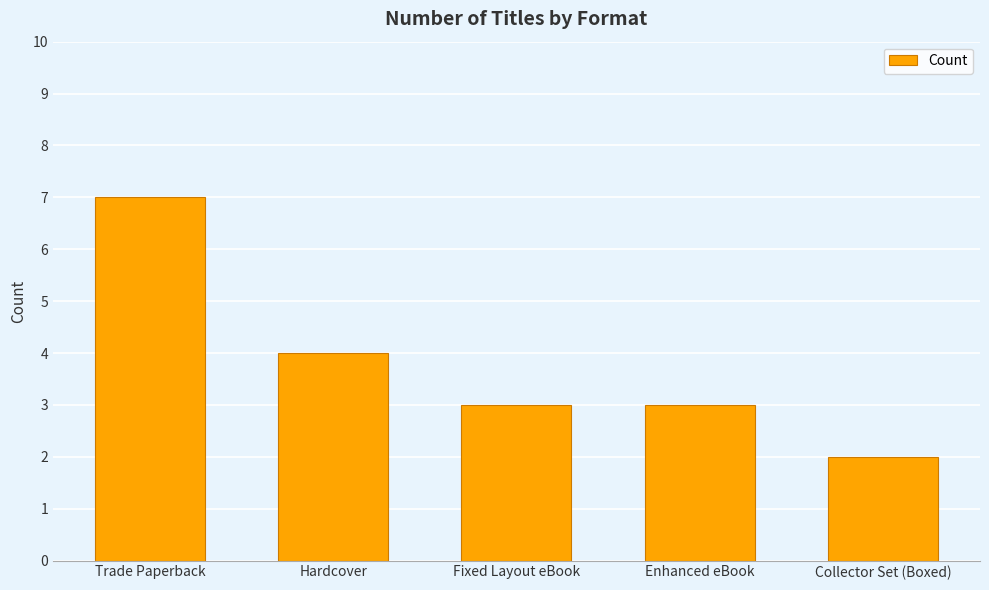

Reading left to right, transcribe all the data shown in this chart.

Trade Paperback=7	Hardcover=4	Fixed Layout eBook=3	Enhanced eBook=3	Collector Set (Boxed)=2